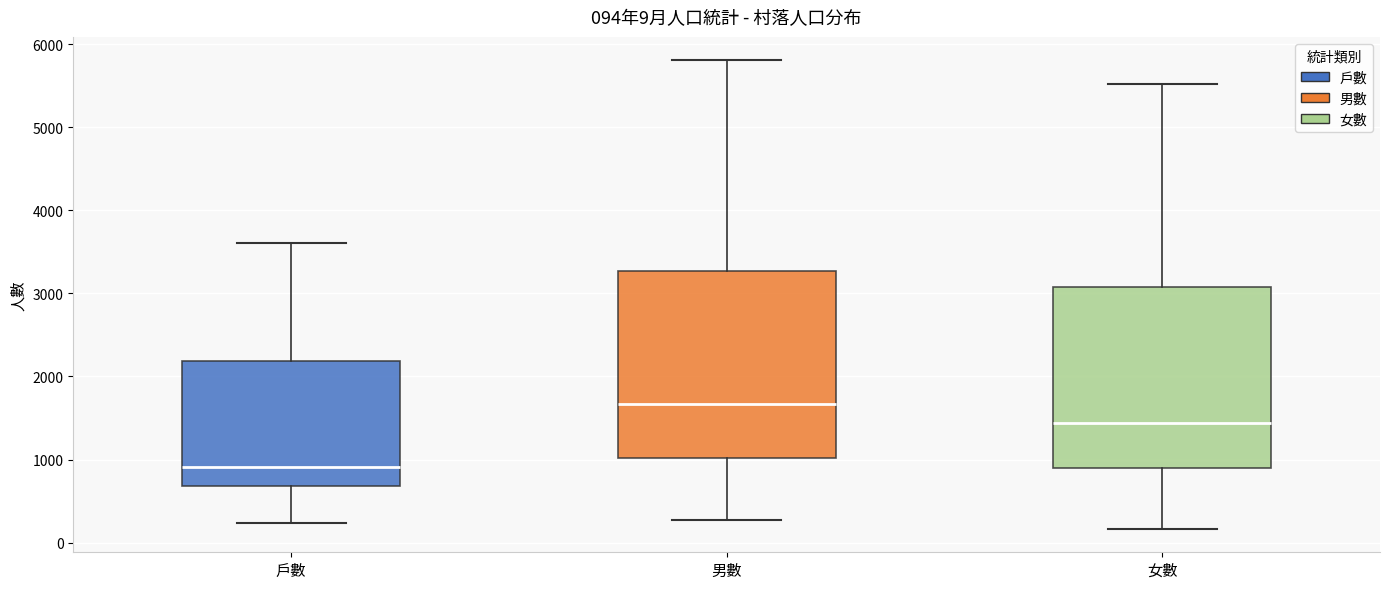

Which box's median line is the highest?

男數